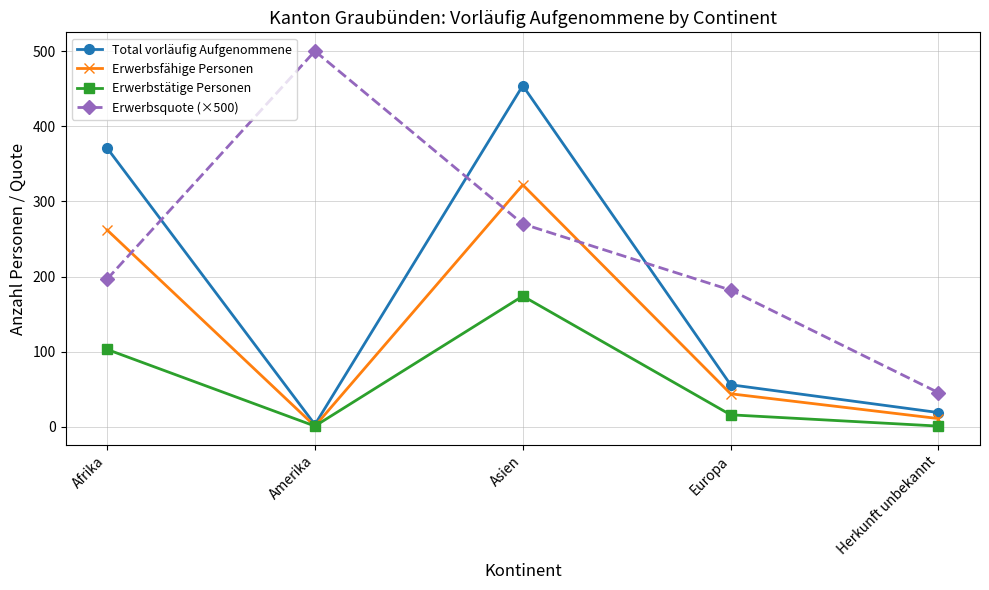

The Total vorläufig Aufgenommene series shows 95.8 at Europa. True or false?

False